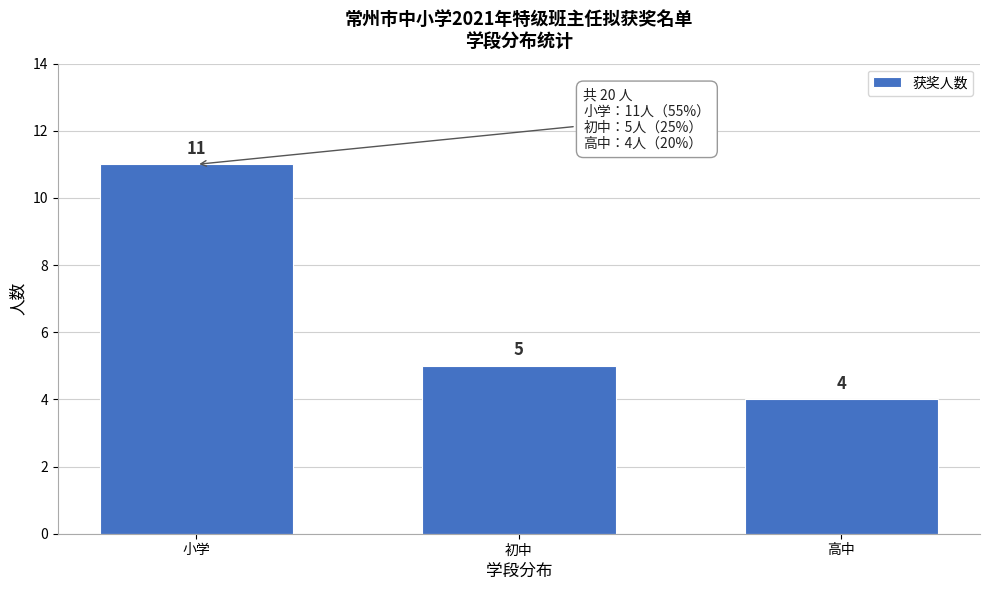

Reading right to left, transcribe all the data shown in this chart.

4	5	11